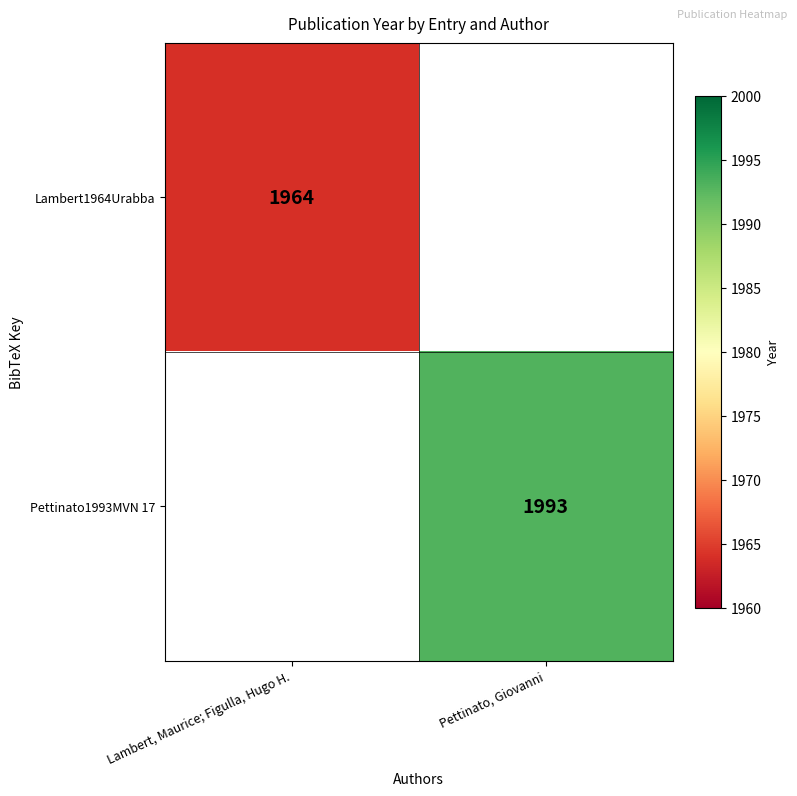

Is the value of Lambert1964Urabba at Lambert, Maurice; Figulla, Hugo H. greater than the value of Pettinato1993MVN 17 at Pettinato, Giovanni?

No